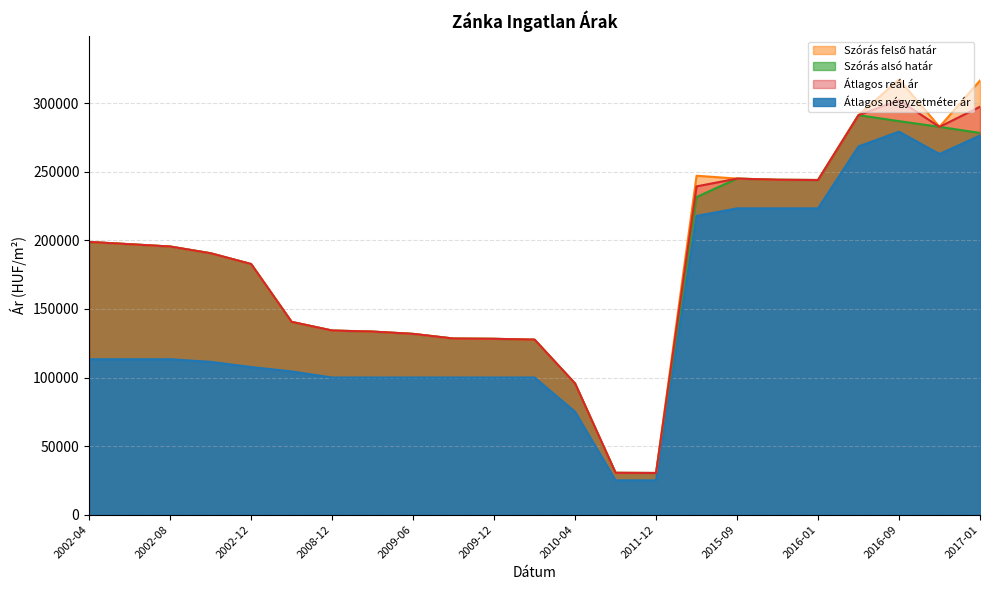

Does the chart display data point markers on the line(s)?

No